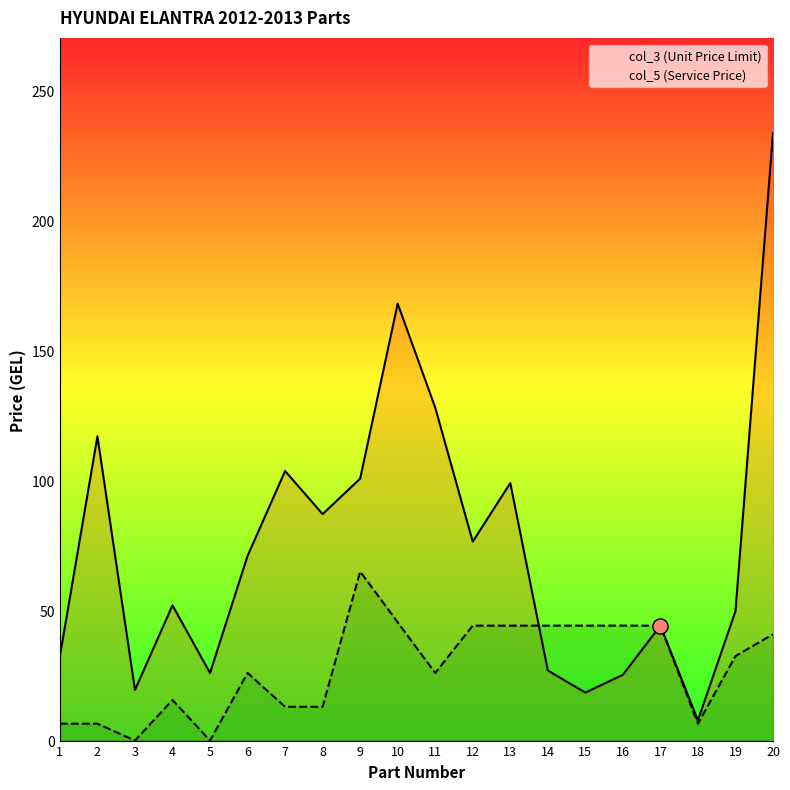

Which series has the largest Y range (max minus min)?

col_3 (Unit Price Limit)